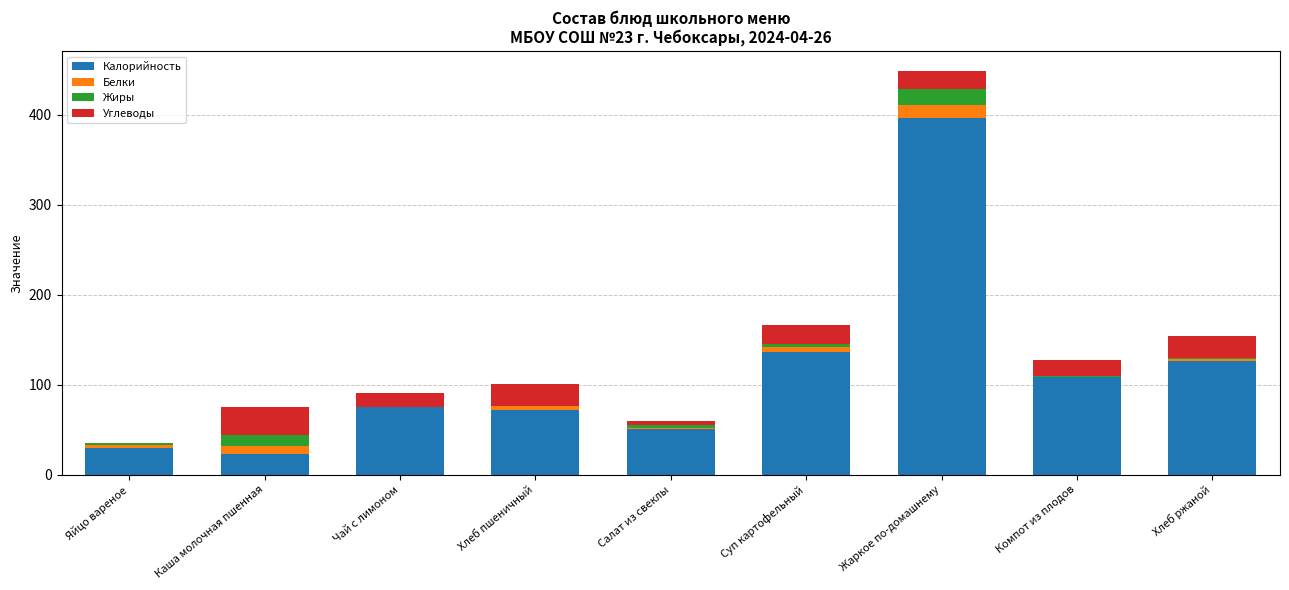

At which category is the sum across all series the highest?

Жаркое по-домашнему